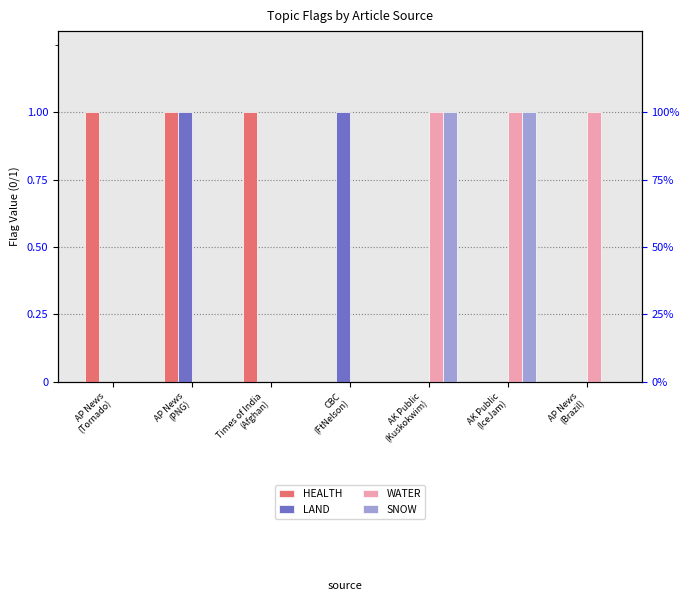

Read the SNOW value at AK Public
(Kuskokwim).

1